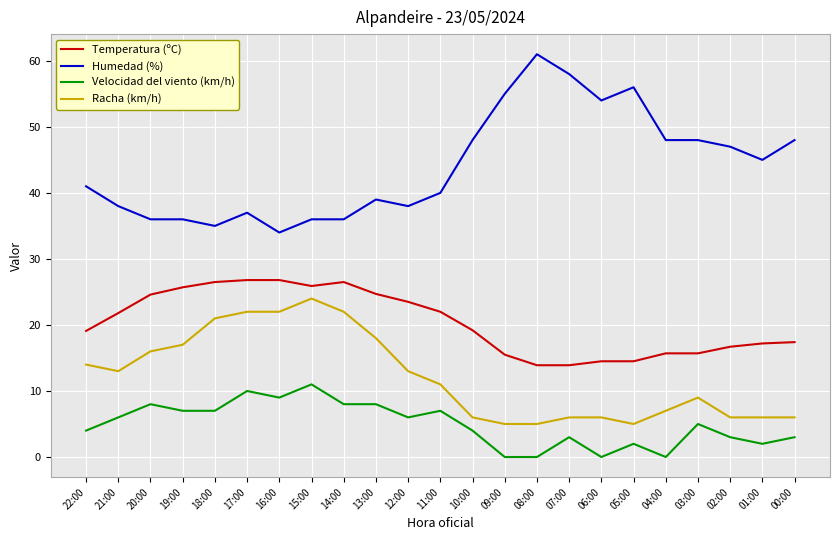

What is the difference between the maximum and minimum values in the Humedad (%) series?

27.0